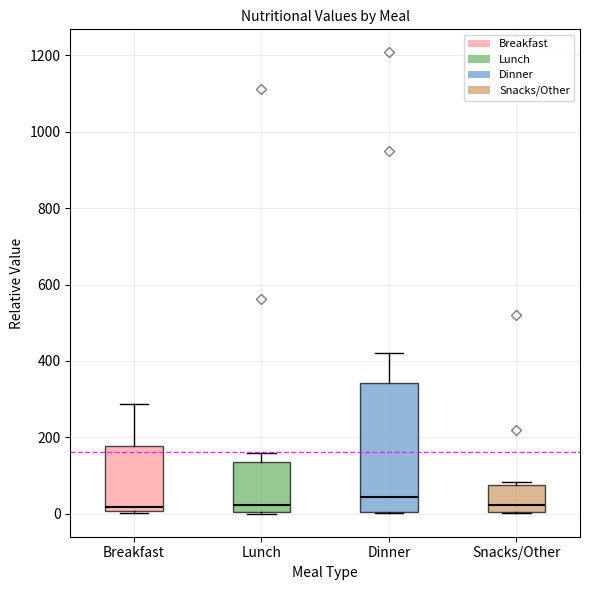

Which box is the tallest, from its lower edge to its upper edge?

Dinner